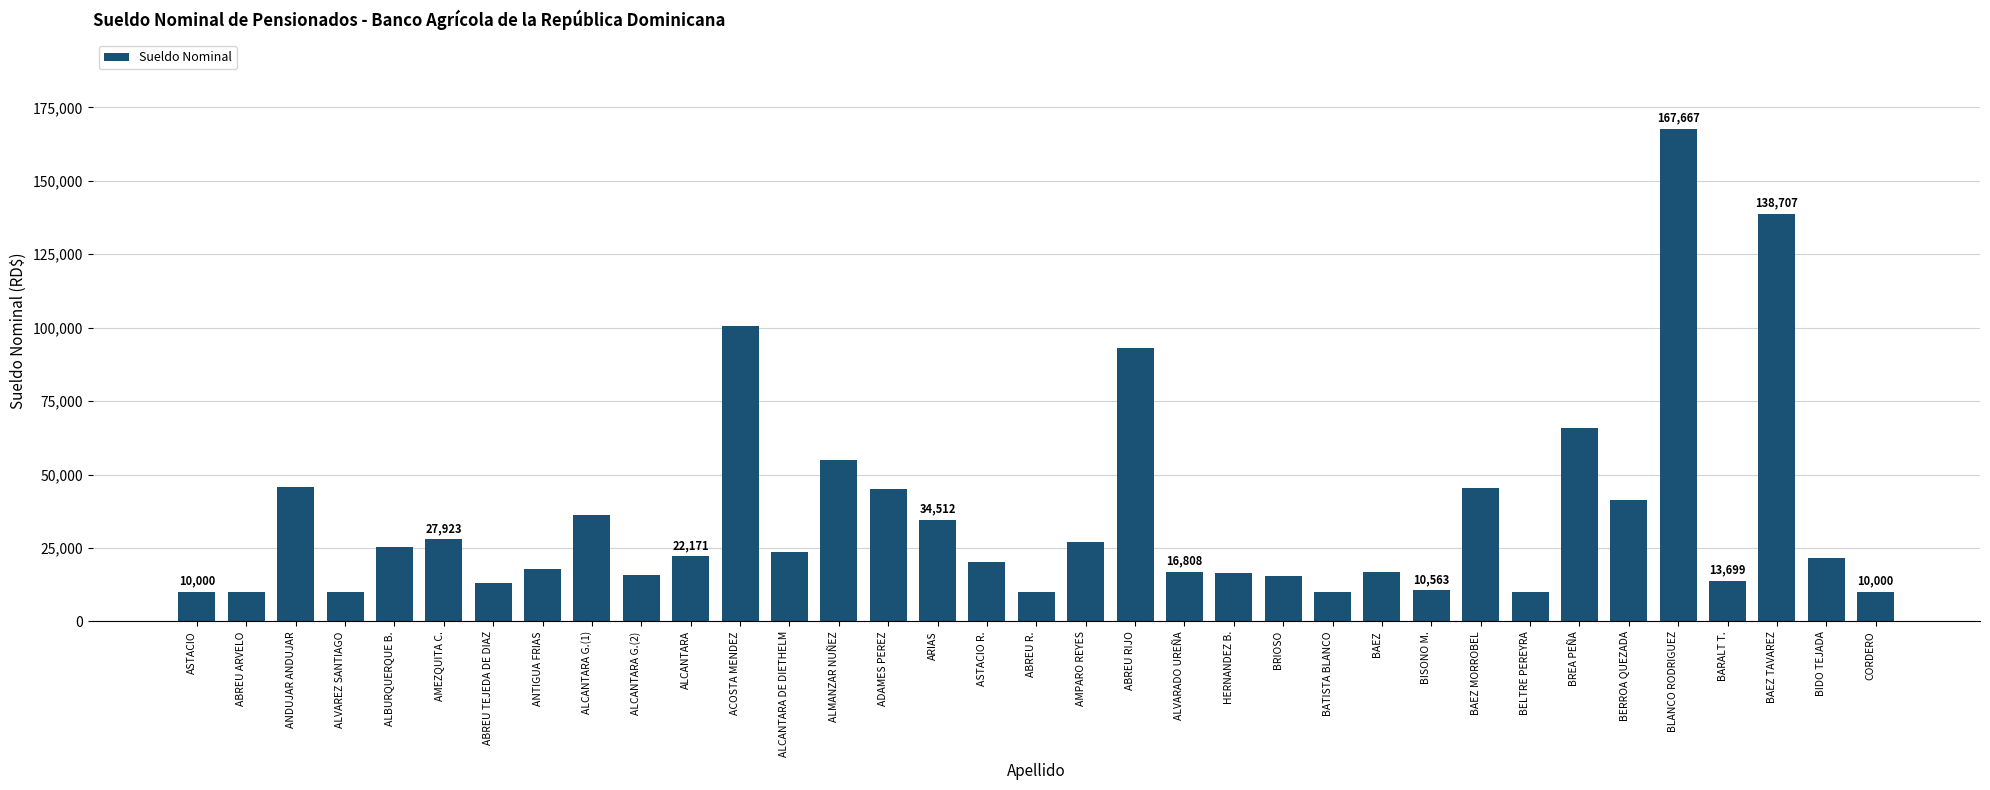

At which category does the chart reach its peak across all series?

BLANCO RODRIGUEZ